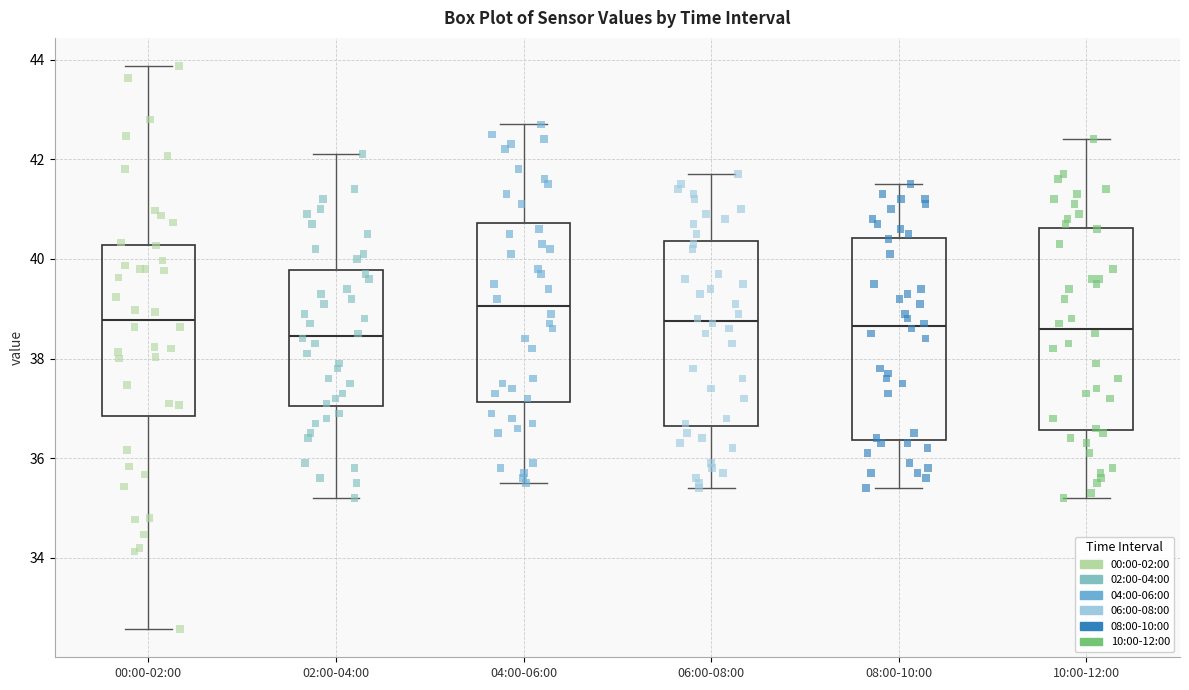

Reading left to right, read every box against the y-axis: the position of its median line, the range the box covers, and the ends of its whiskers. The values are not printed on the chart, so give them approximately, as read against the axis.

00:00-02:00: median 38.8, box 36.8 to 40.2, whiskers 32.6 to 43.8
02:00-04:00: median 38.4, box 37.0 to 39.8, whiskers 35.2 to 42.2
04:00-06:00: median 39.0, box 37.2 to 40.8, whiskers 35.6 to 42.8
06:00-08:00: median 38.8, box 36.6 to 40.4, whiskers 35.4 to 41.8
08:00-10:00: median 38.6, box 36.4 to 40.4, whiskers 35.4 to 41.6
10:00-12:00: median 38.6, box 36.6 to 40.6, whiskers 35.2 to 42.4